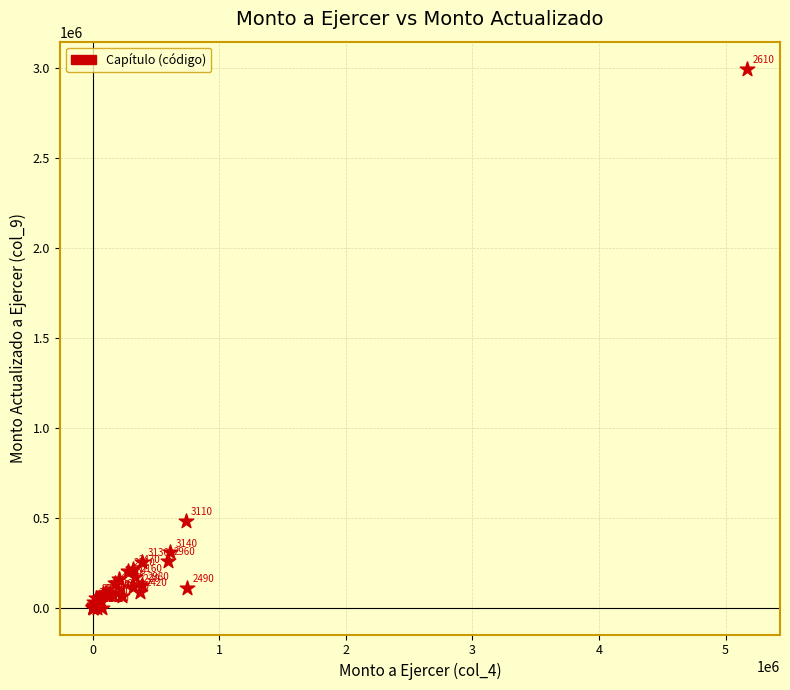

What Y value in the scatter plot is closest to 1497194?

483333.1